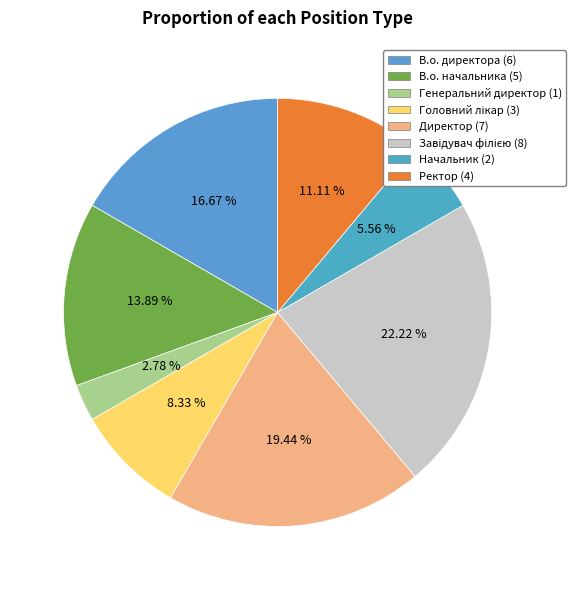

Which category has the biggest portion of the pie?

Завідувач філією